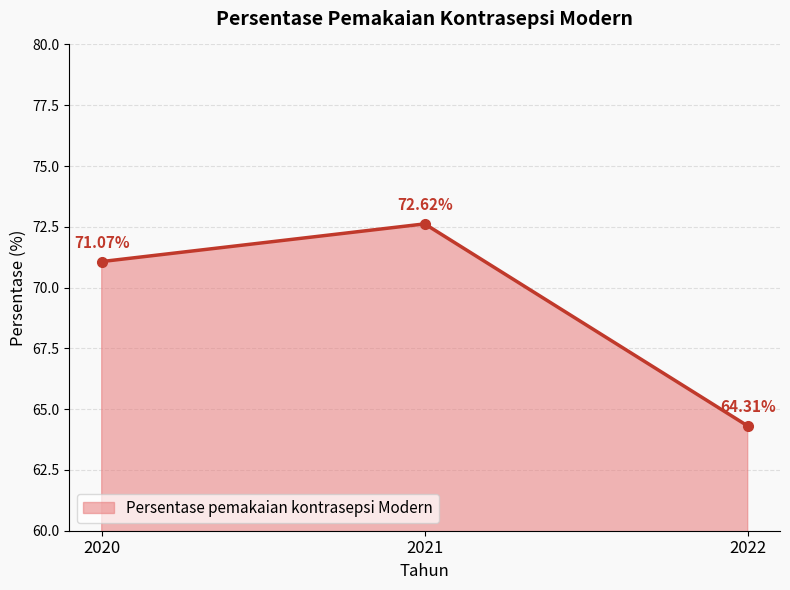

What is the approximate value at 2021?

72.6